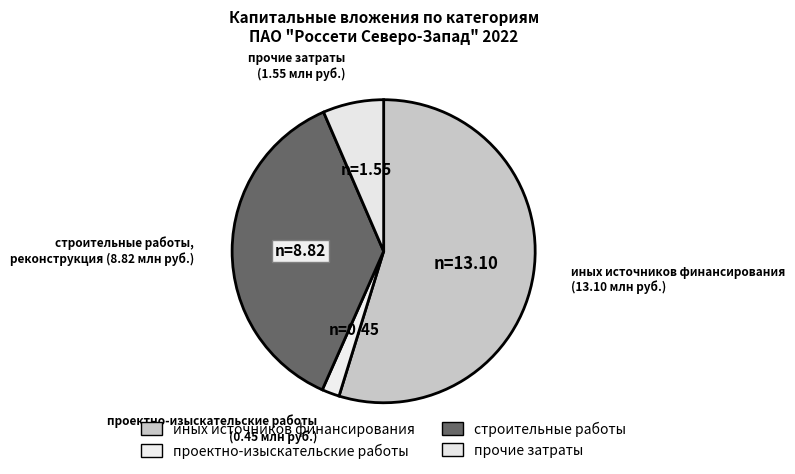

How many segments does this pie chart have?

4